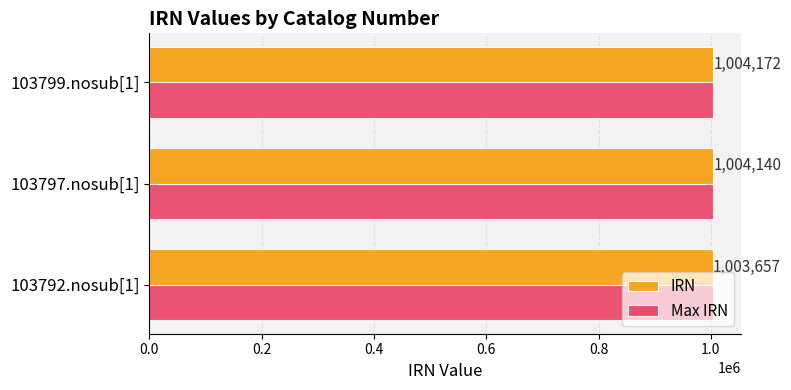

What is the greatest value displayed?

1004172